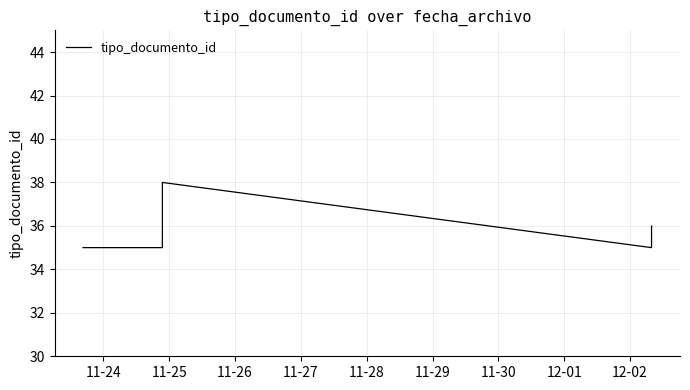

Which label corresponds to the smallest value in the chart?

11-24